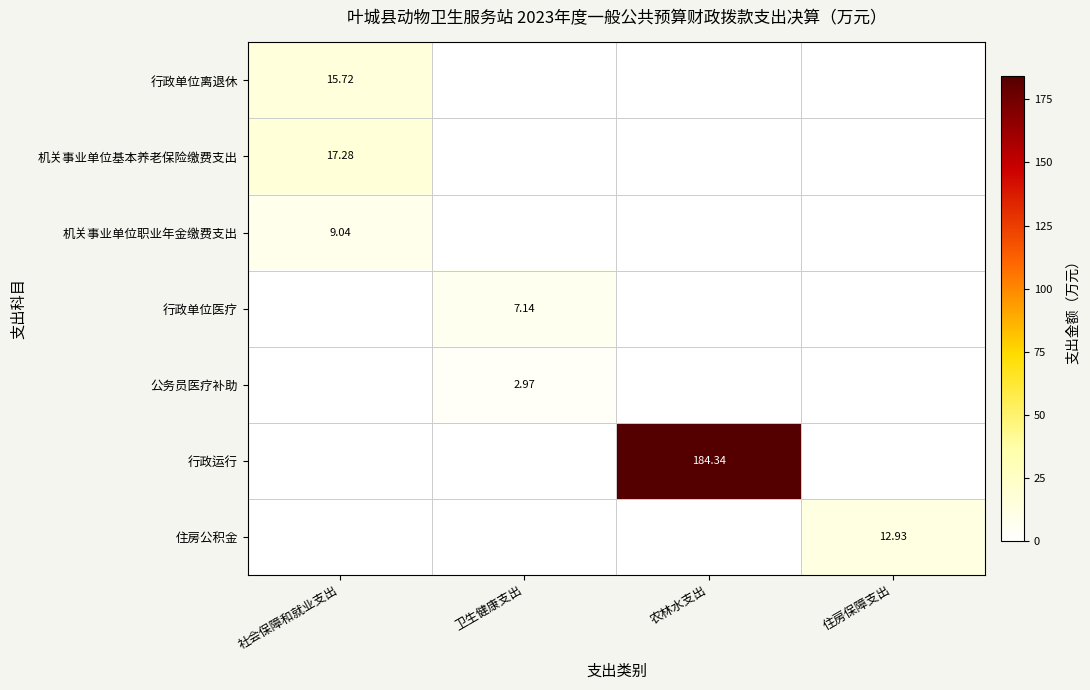

Count the number of categories in the chart.

4